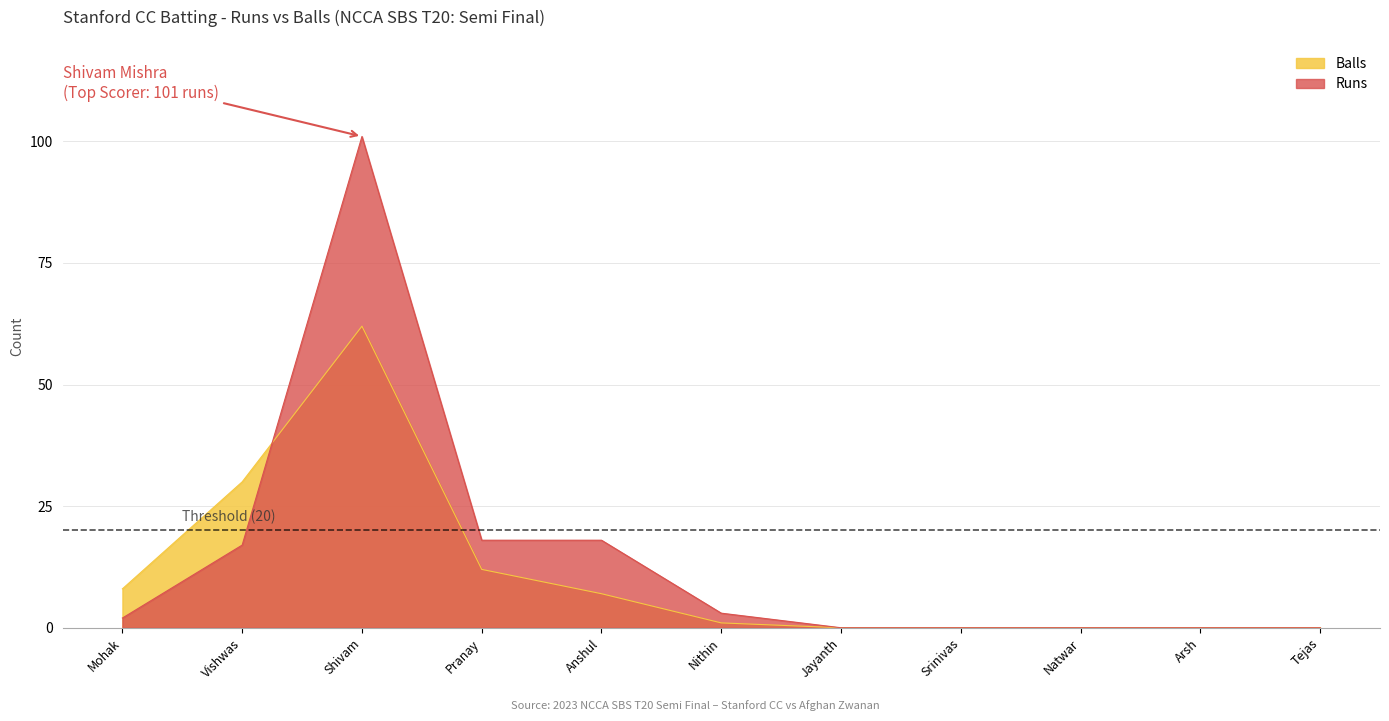

How many values in the Balls series are below 1?

5